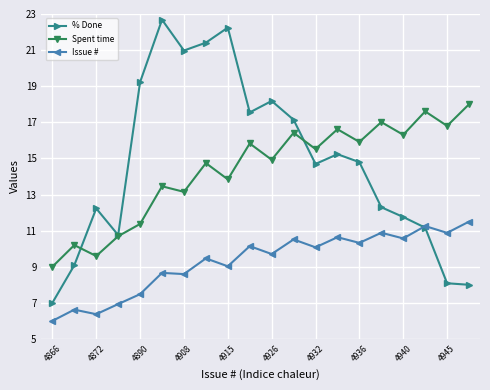

True or false: % Done has more than 1 interior local peaks.

True